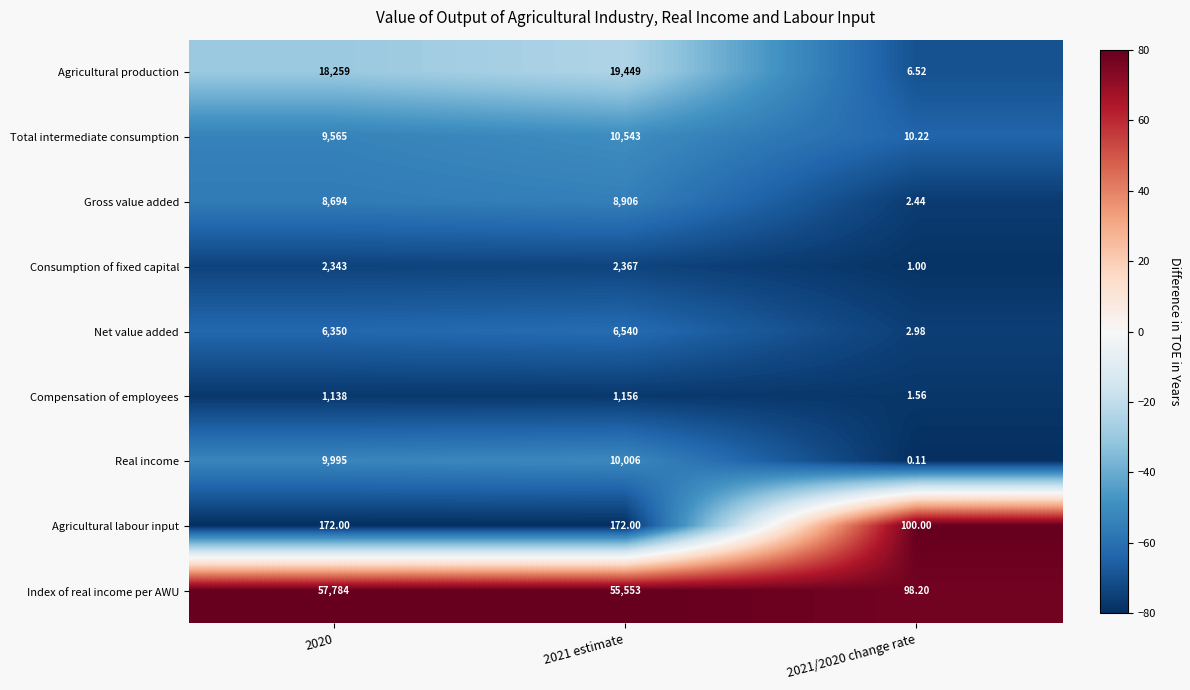

Is the value of Agricultural production at 2020 greater than the value of Agricultural labour input at 2020?

Yes